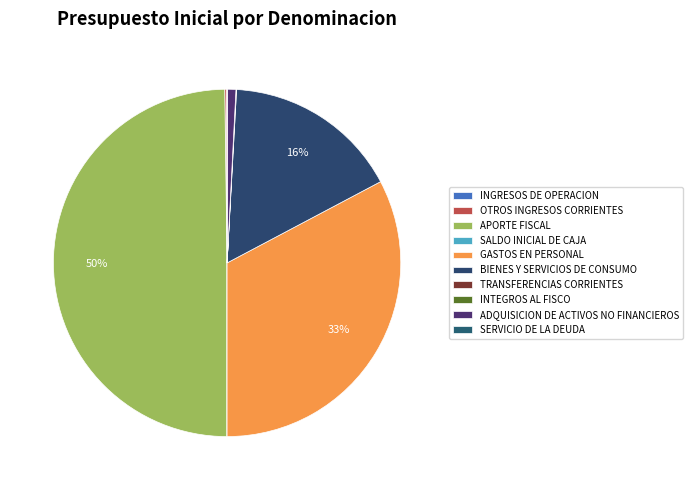

To the nearest percent, what is the difference between the largest and smallest slice percentages?

50%